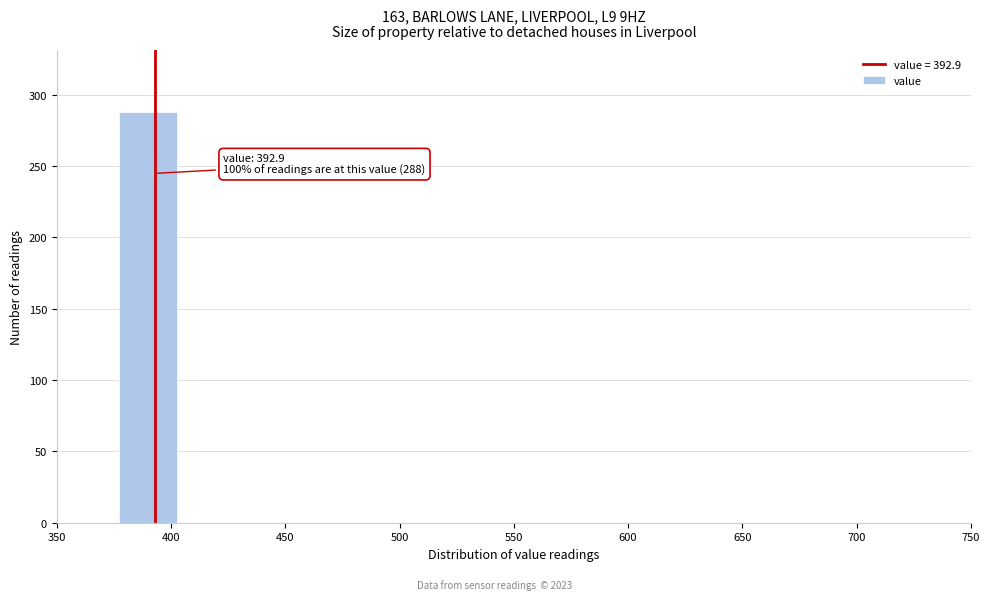

Over which range of the x-axis is the bar tallest?

375 to 405